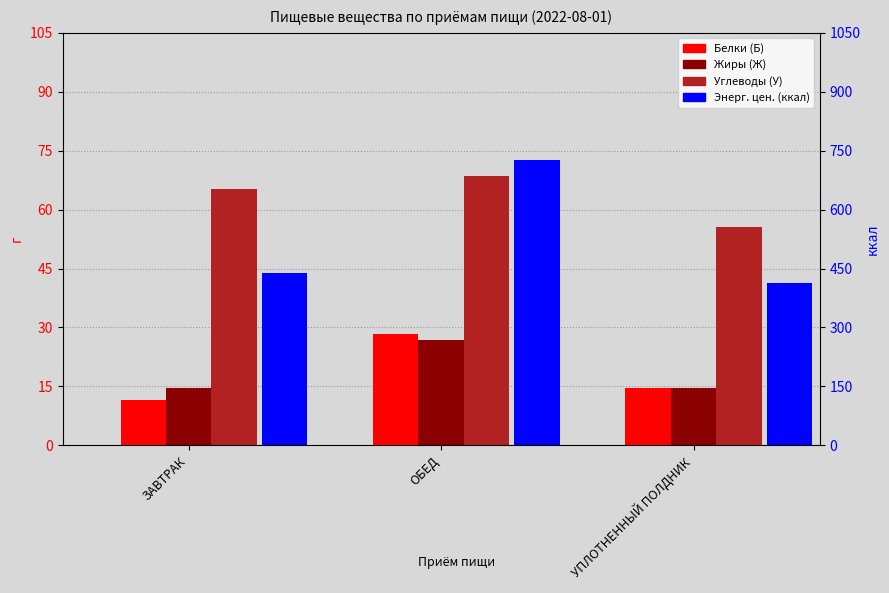

At how many categories does at least one series exceed 426?

2